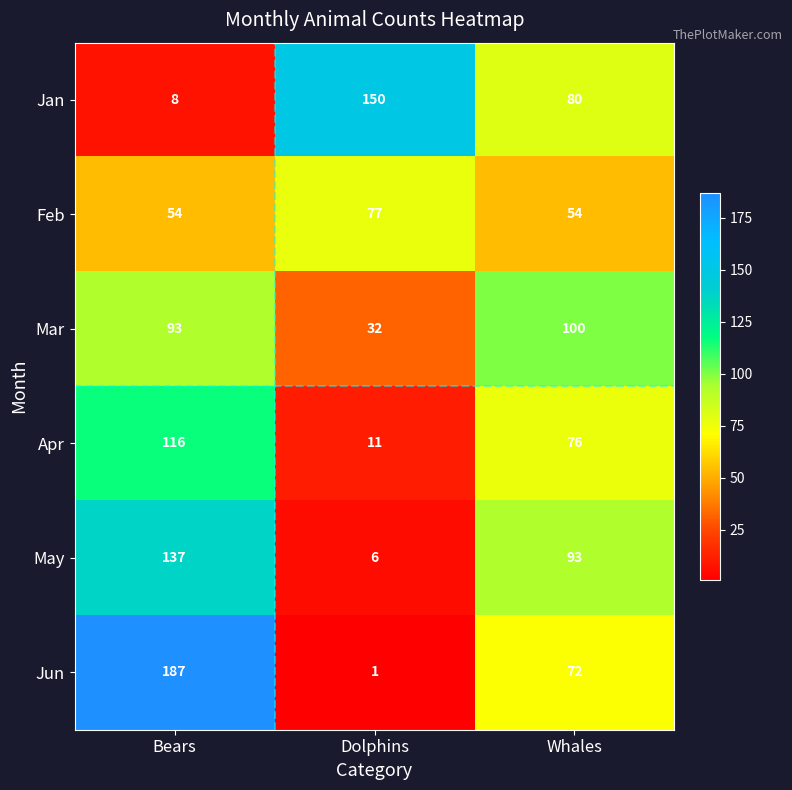

At Whales, list the series in order from smallest to largest.

Feb, Jun, Apr, Jan, May, Mar